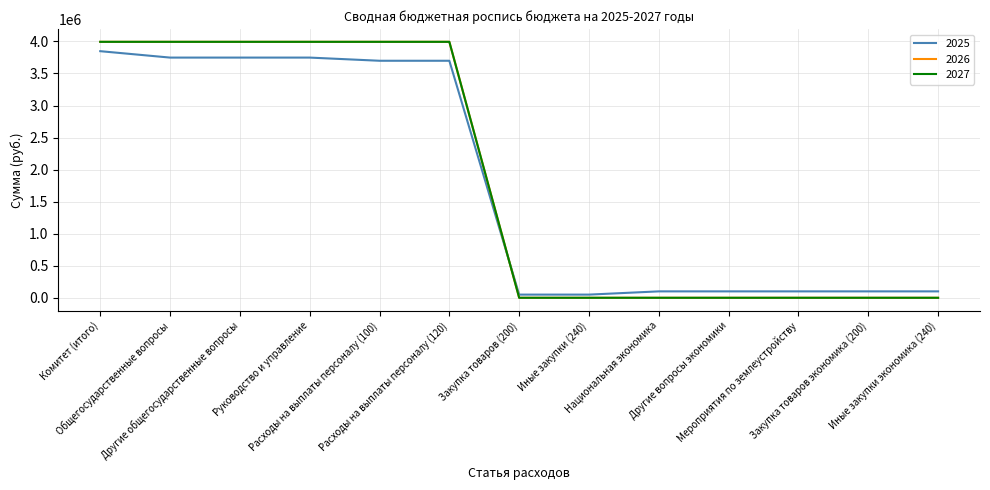

Is this an area chart (filled region under the line)?

No